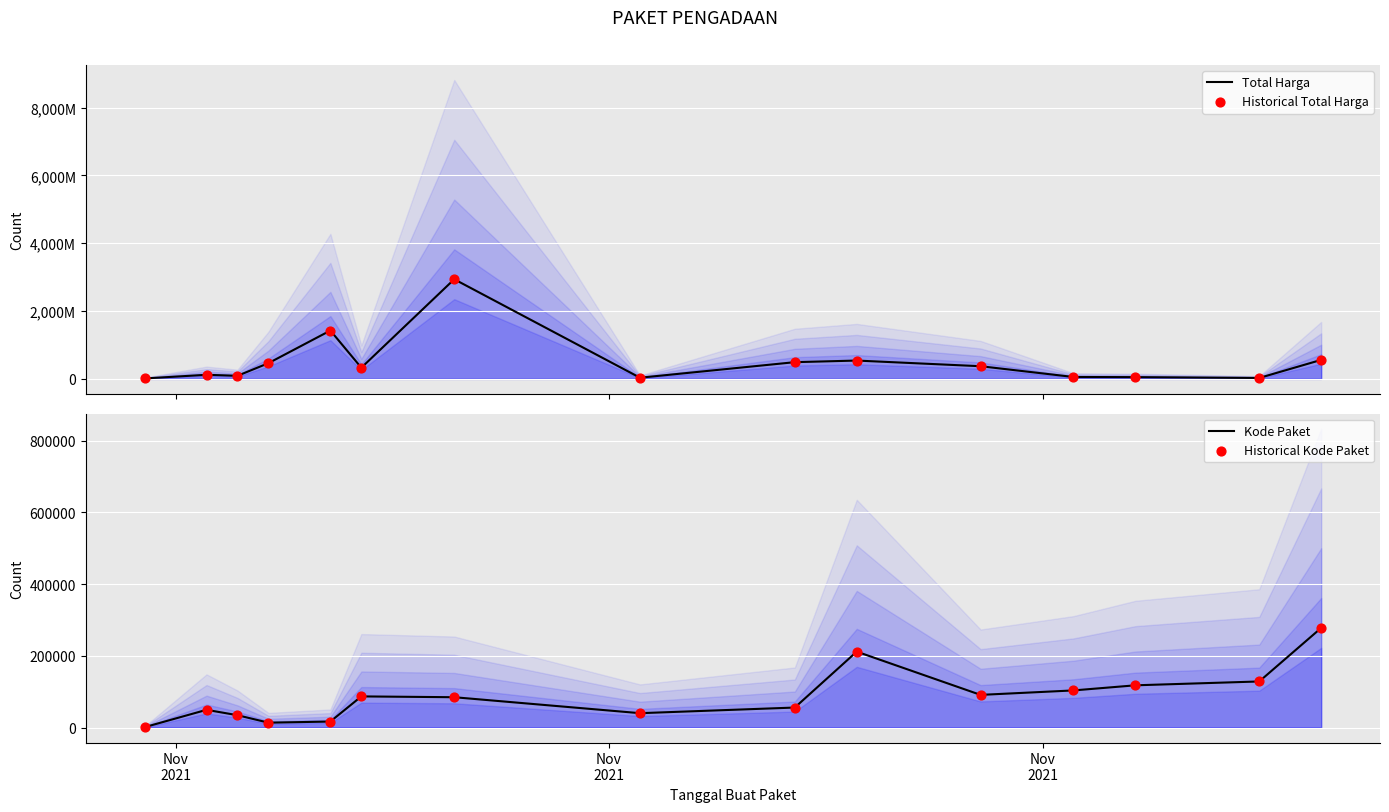

Which series reaches the maximum Y coordinate?

Total Harga